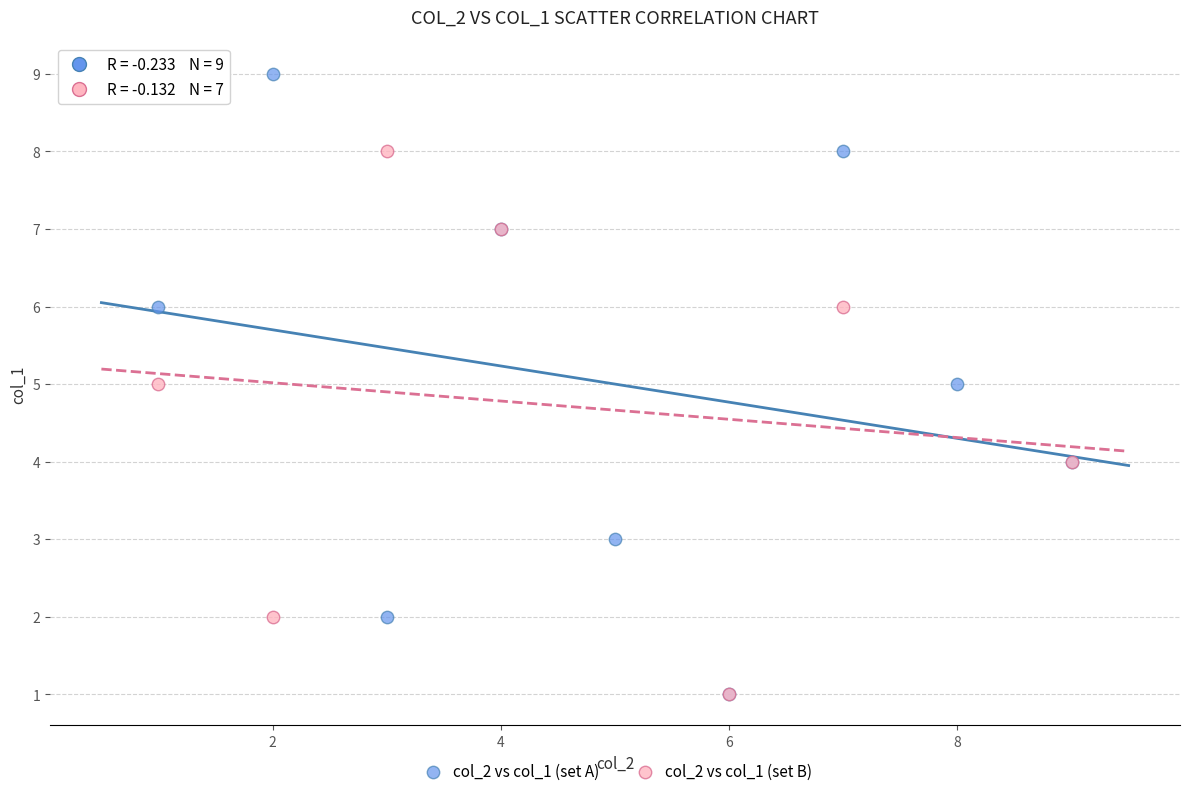

Which series reaches the maximum Y coordinate?

col_2 vs col_1 (set A)